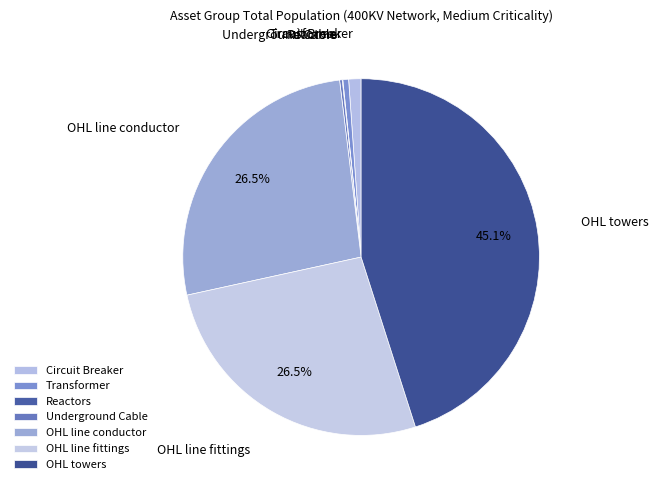

To the nearest percent, what is the combined percentage of Transformer and Underground Cable?

1%